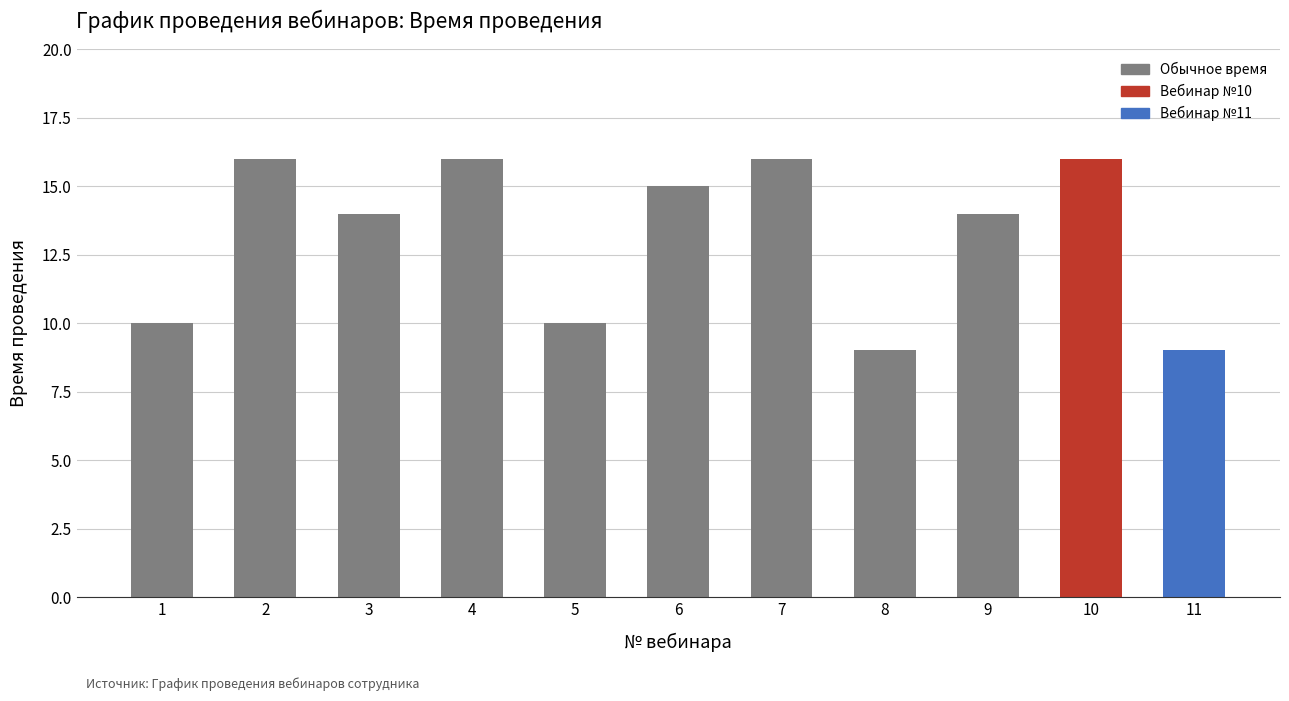

What is the difference between the maximum and minimum values?

7